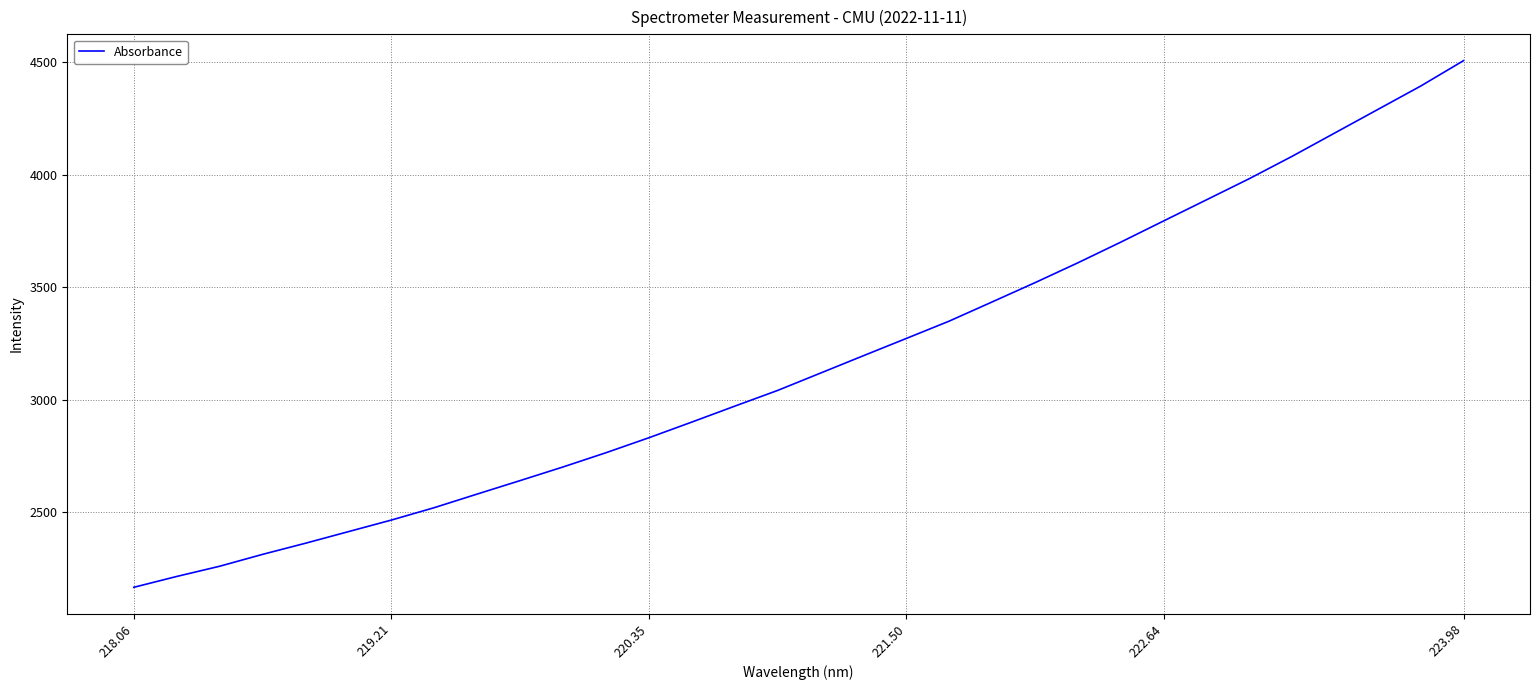

What is the difference between the maximum and minimum values?

2343.4